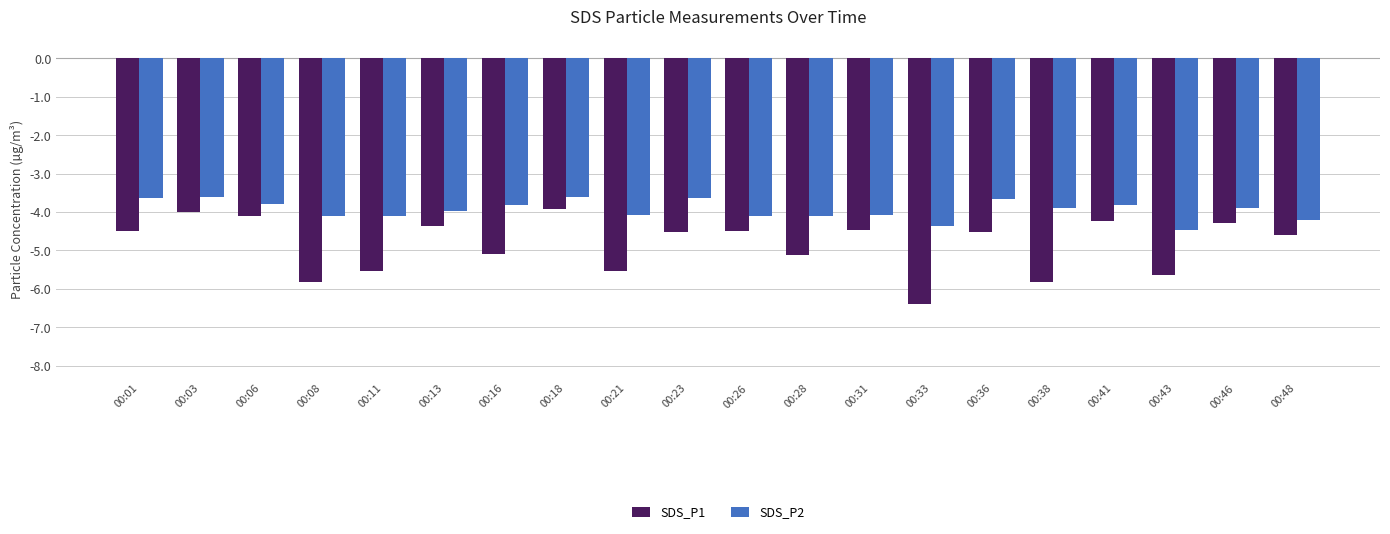

Count the number of data series in this chart.

2